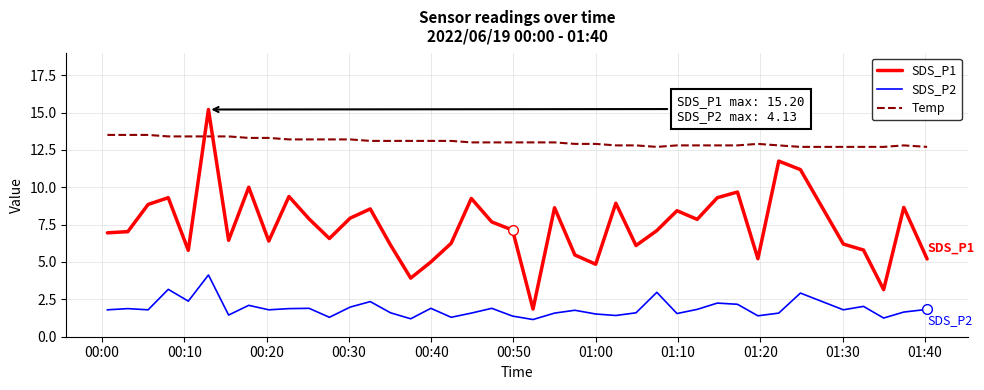

What is the lowest value of the SDS_P1 series?

1.9